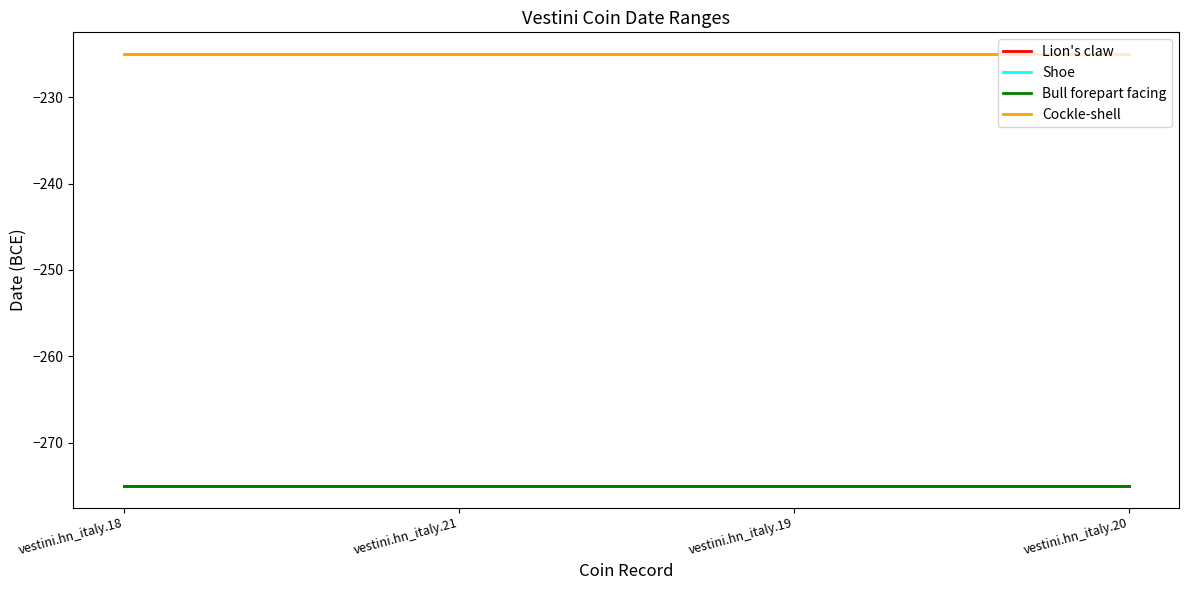

Does the chart display data point markers on the line(s)?

No